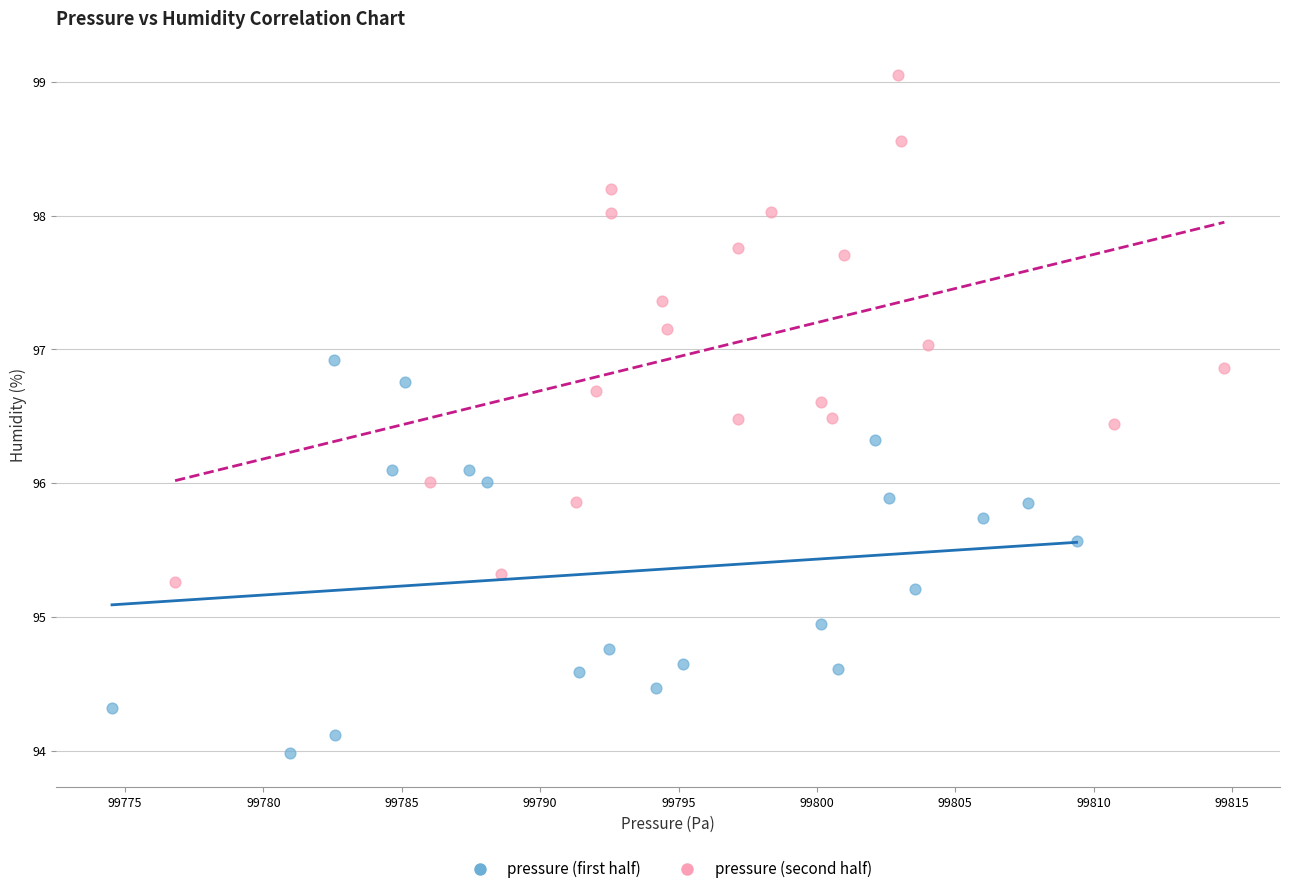

Which series has the widest spread of Y values?

pressure (second half)